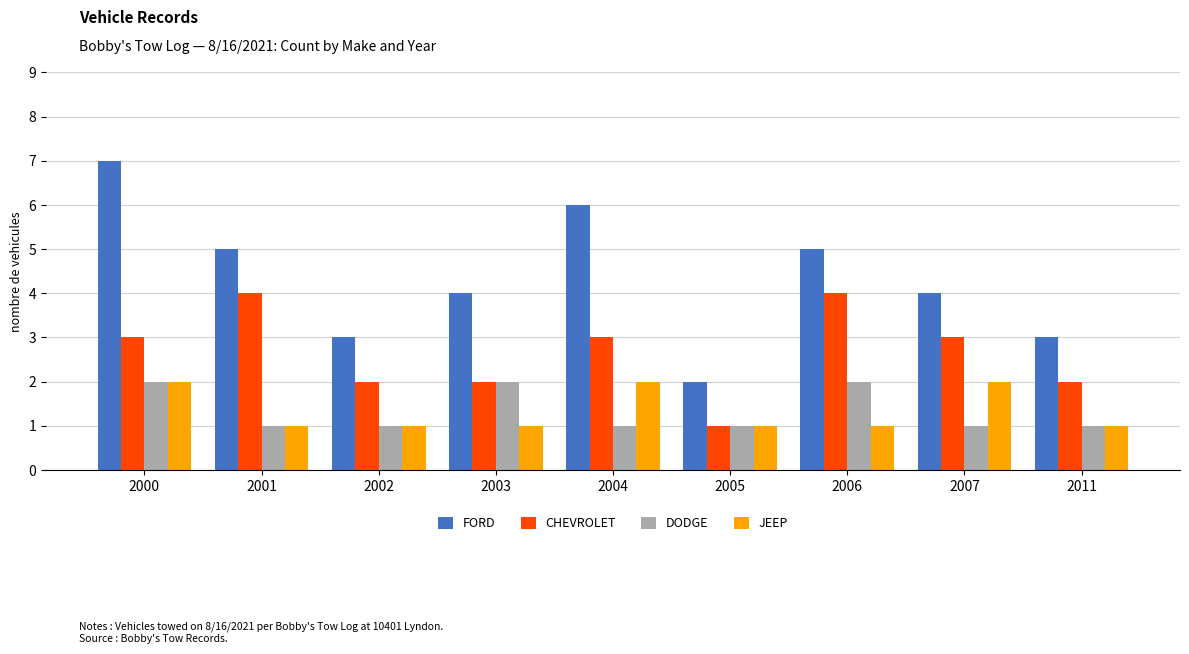

The CHEVROLET series shows 3 at 2007. True or false?

True